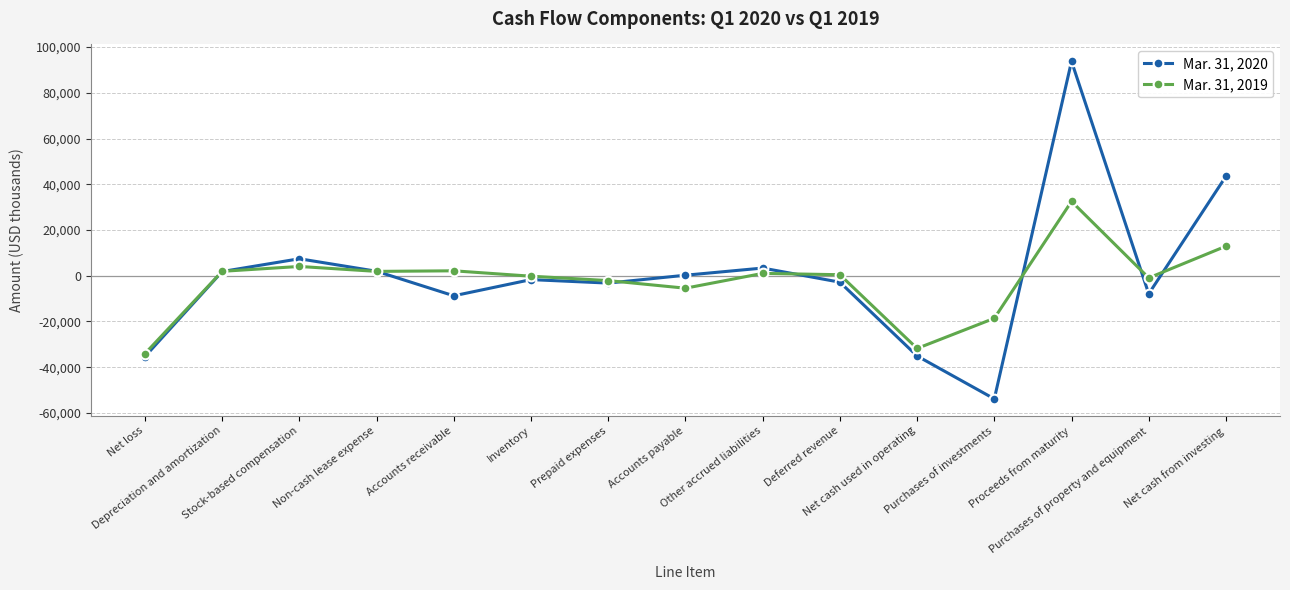

What is the difference between the second highest and minimum values in the Mar. 31, 2019 series?

47008